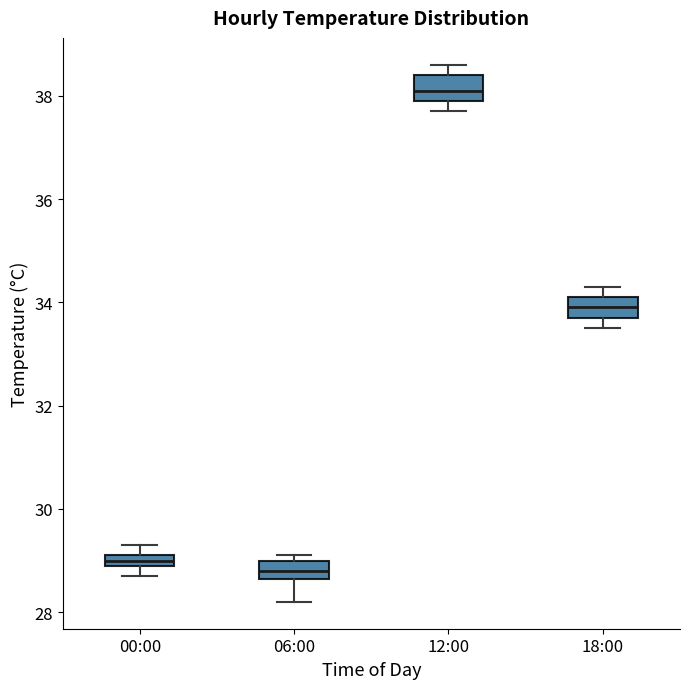

Where is the lower edge of the box for 00:00 on the y-axis? The values are not printed on the chart, so give them approximately, as read against the axis.

29.0